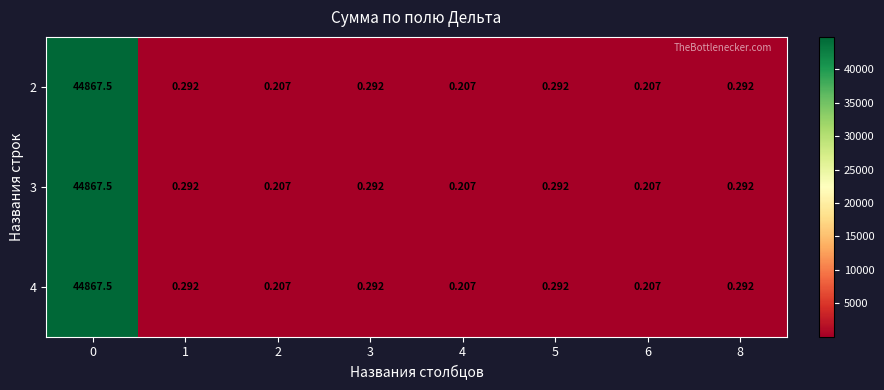

At 6, list the series in order from largest to smallest.

2, 3, 4